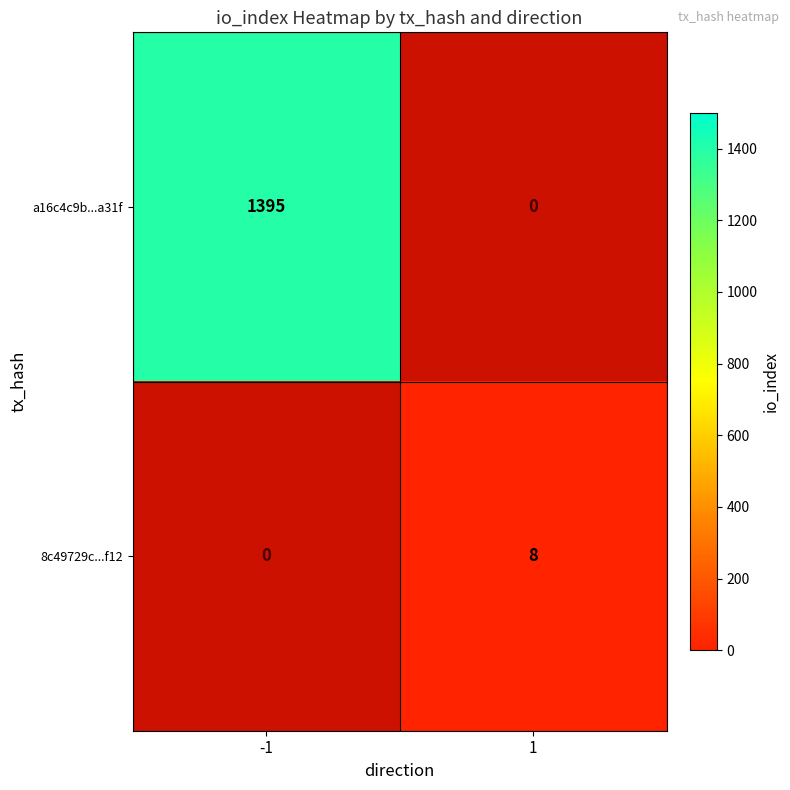

The 8c49729c...f12 series shows 3 at 1. True or false?

False